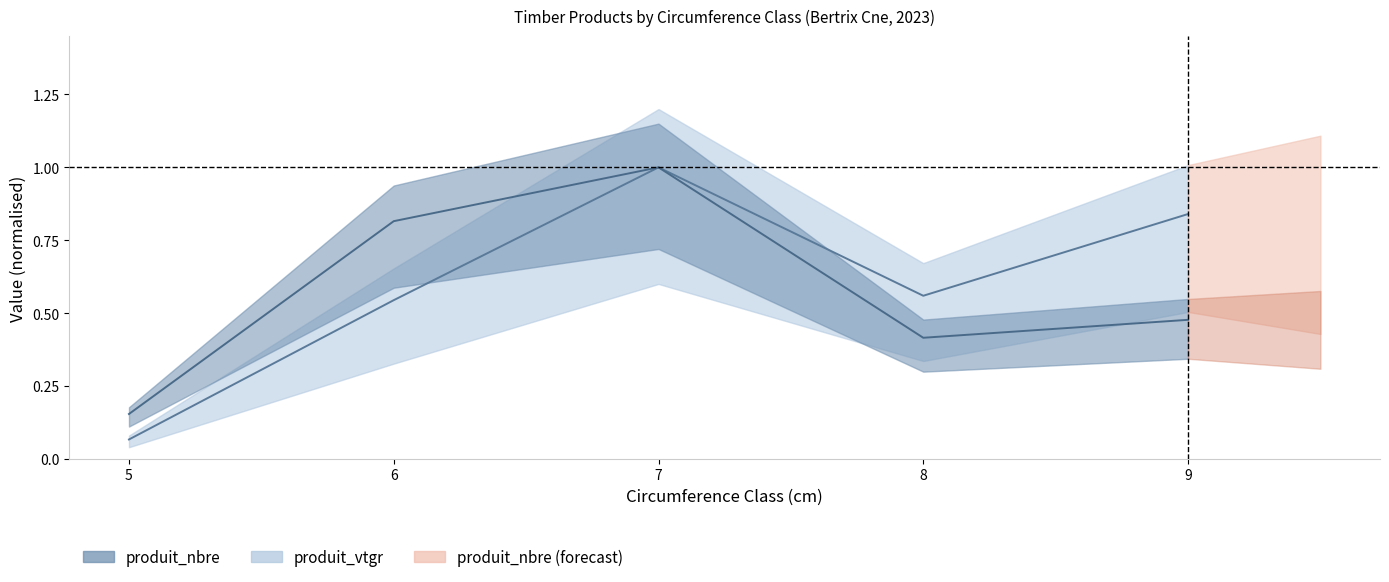

At how many categories does at least one series exceed 0?

5